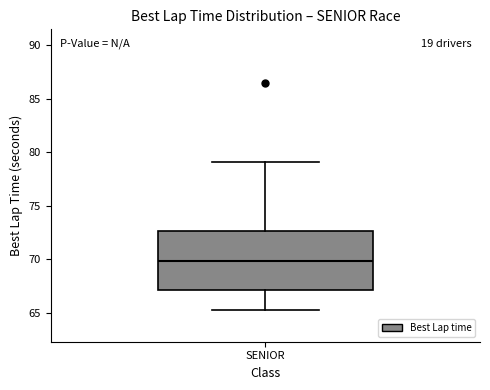

Transcribe this box plot: give where the median line is, the range the box spans, and where the two whiskers end, as read against the y-axis. The values are not printed on the chart, so give them approximately, as read against the axis.

median 70.0, box 67.0 to 72.5, whiskers 65.5 to 79.0